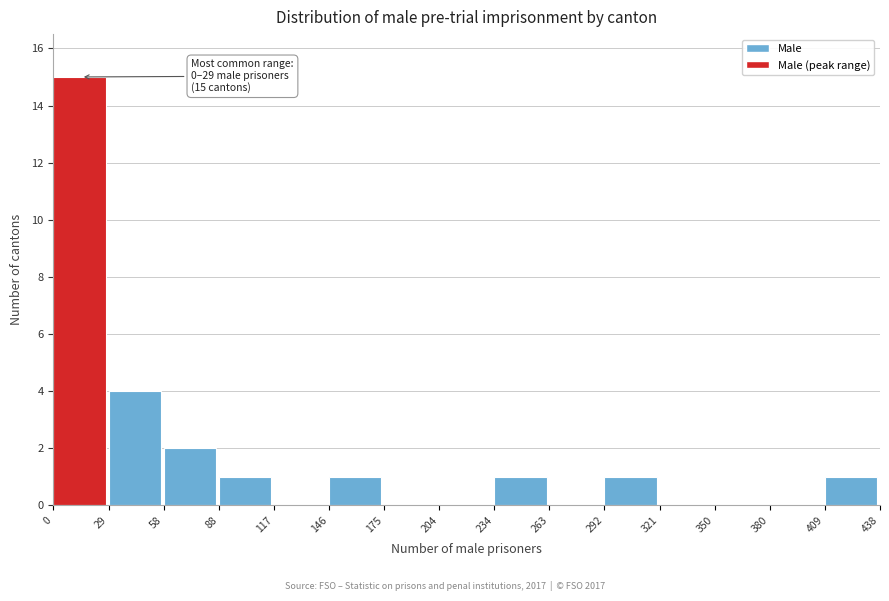

Over which range of the x-axis is the bar tallest?

0 to 29